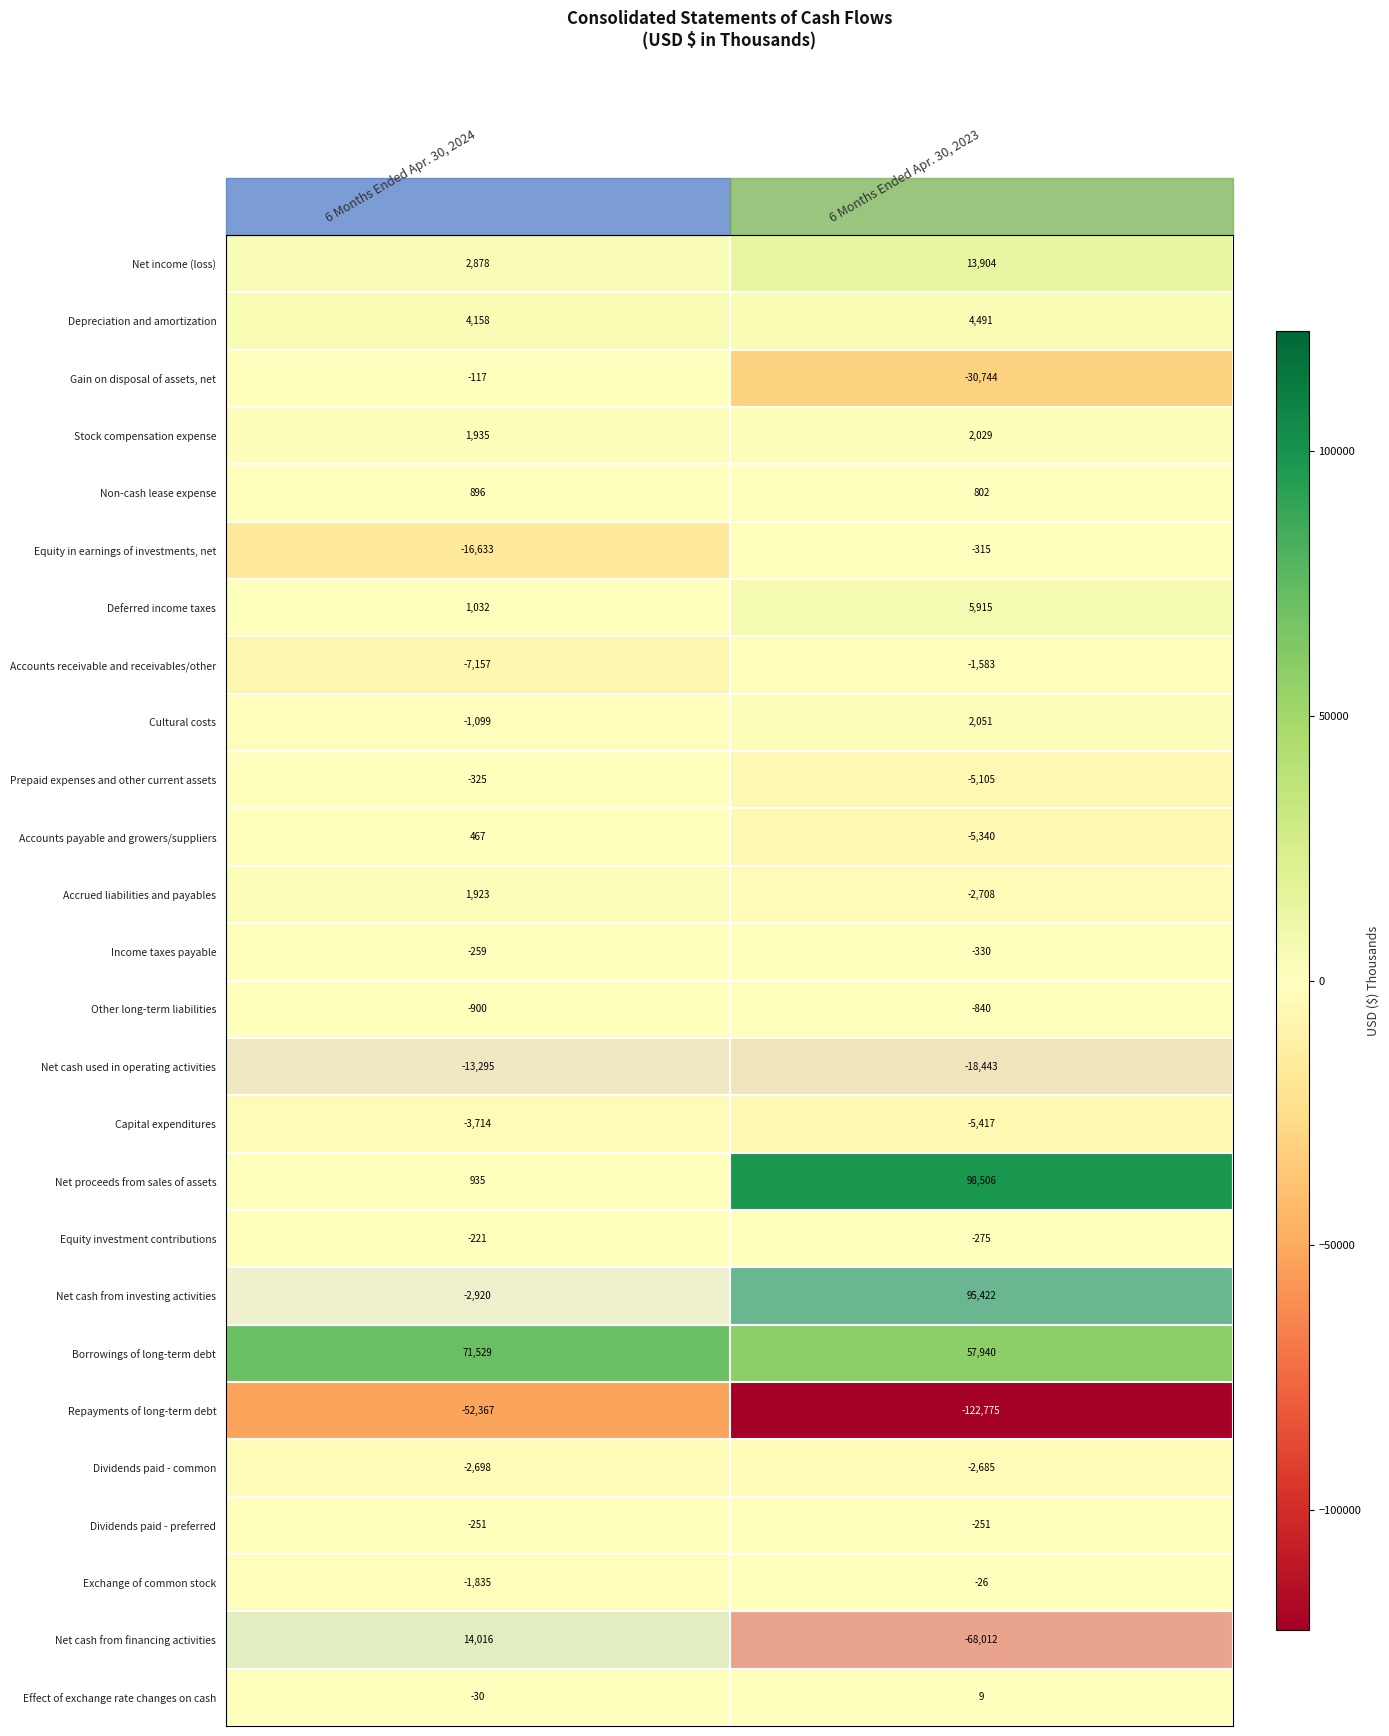

Where is Accounts receivable and receivables/other nearest to the value -4370?

6 Months Ended Apr. 30, 2024